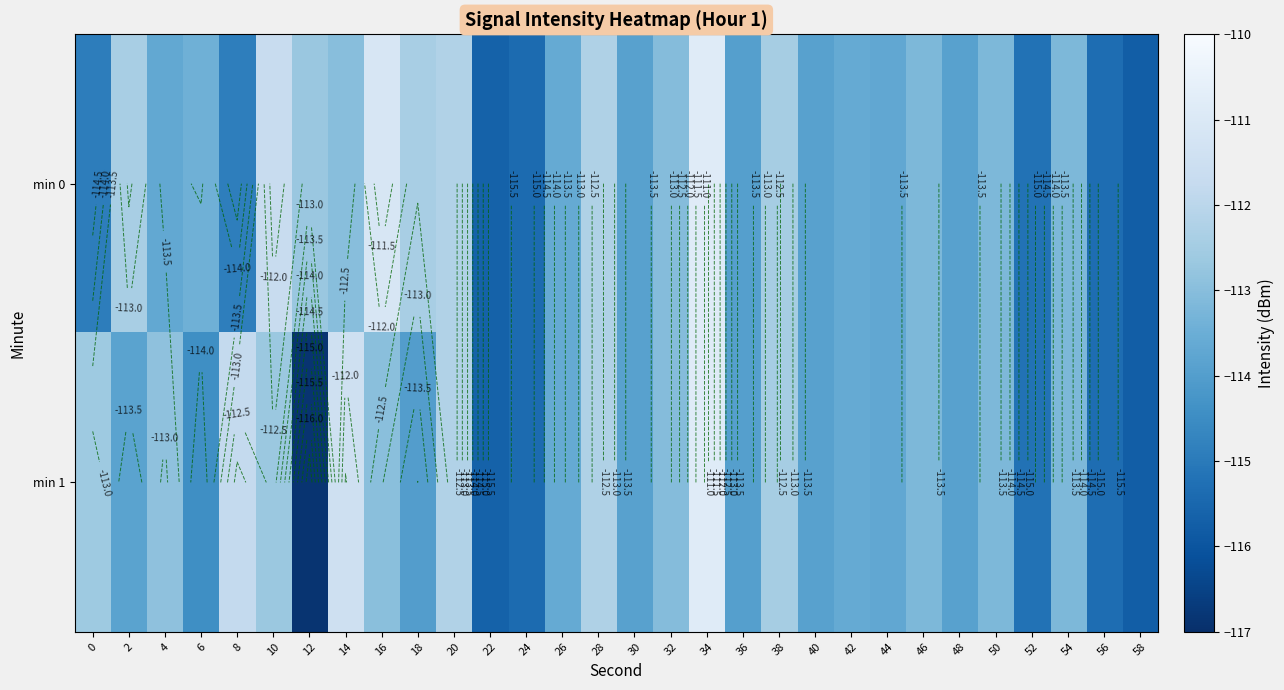

Which has a higher value, 2 or 56?

2